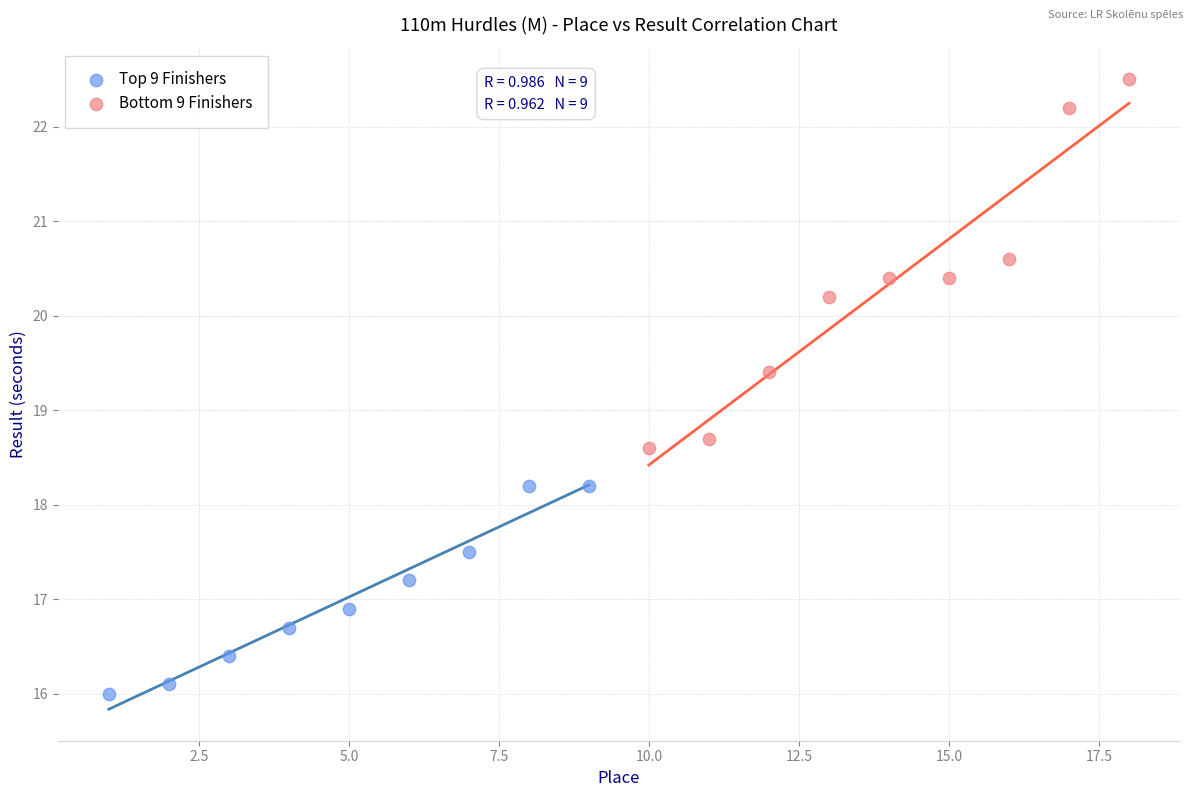

Which series reaches the minimum Y coordinate?

Top 9 Finishers